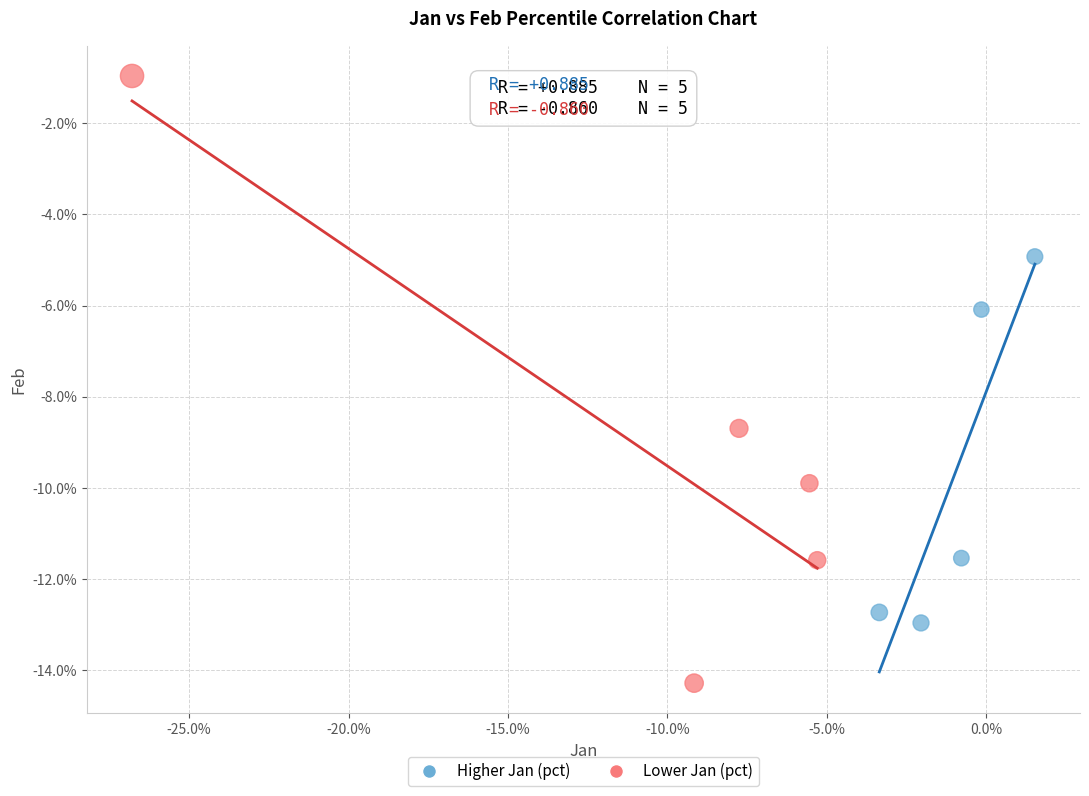

Which series has the widest spread of Y values?

Lower Jan (pct)